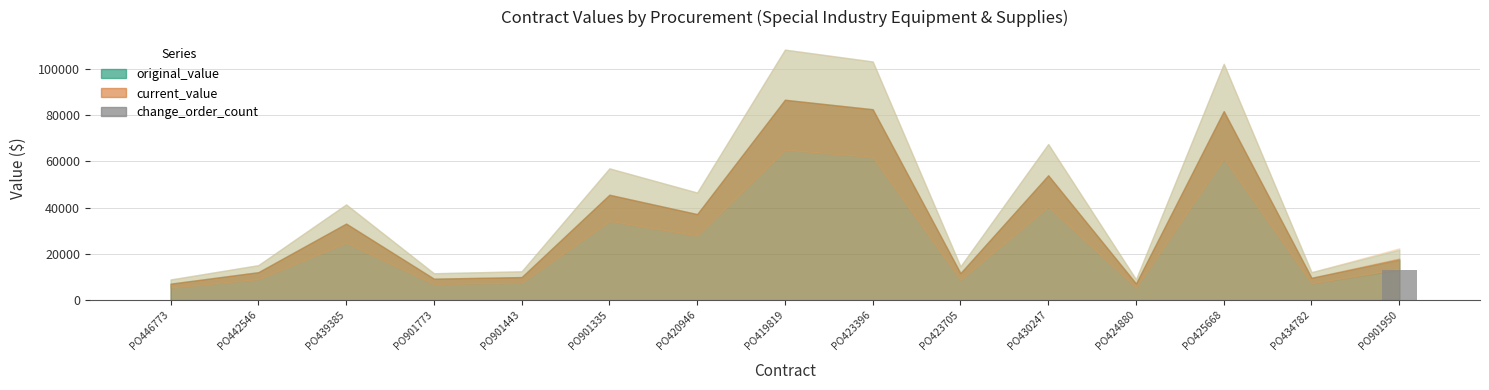

What is the sum of all values?

12978.9